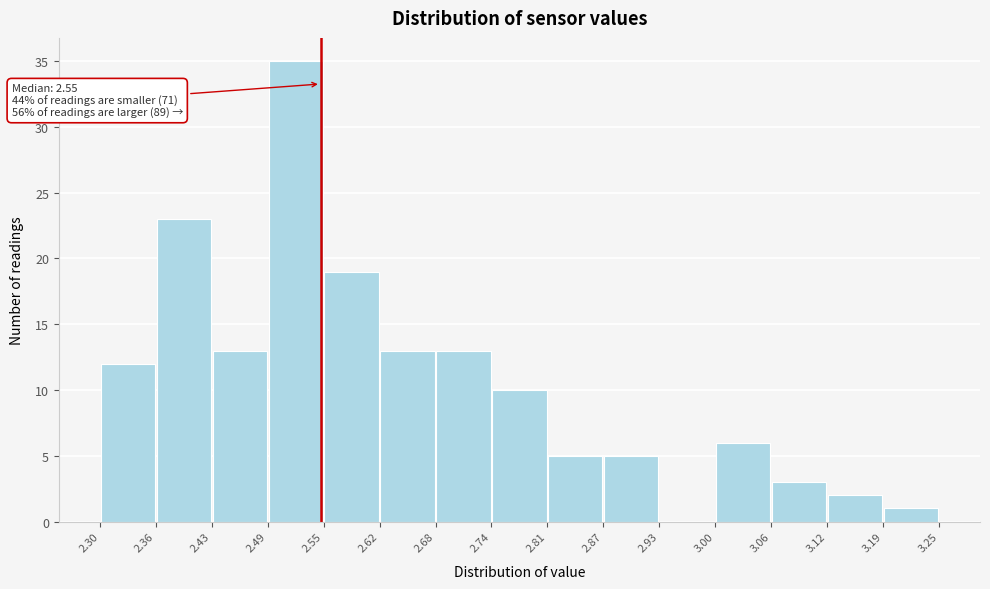

Which range on the x-axis has the tallest bar?

2.49 to 2.55